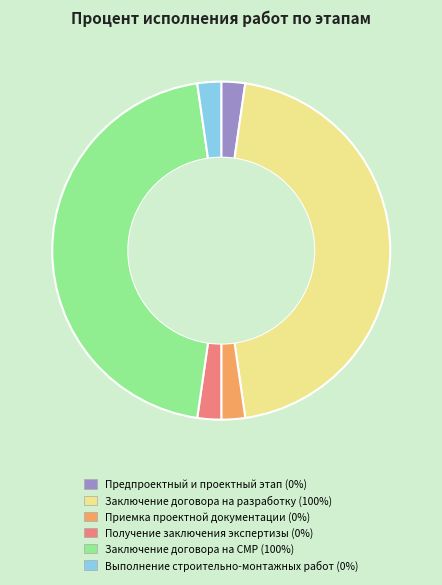

Does Предпроектный и проектный этап account for over 50% of the chart?

No